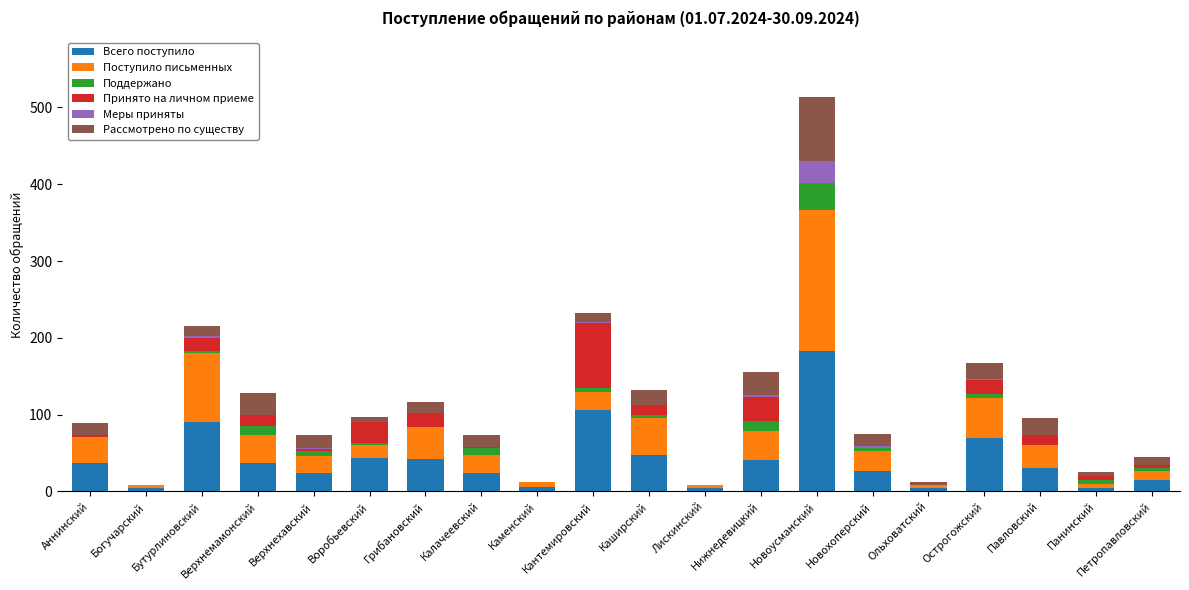

At which category is the sum across all series the highest?

Новоусманский